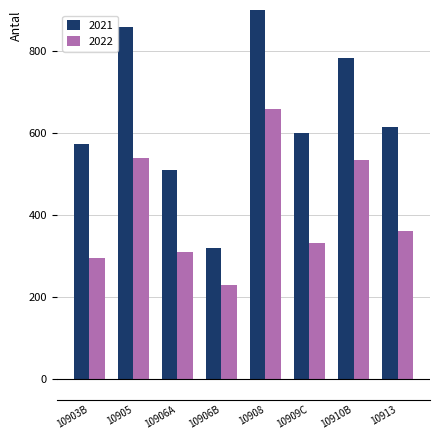

What is the difference between the 2022 values at 10910B and 10906B?

304